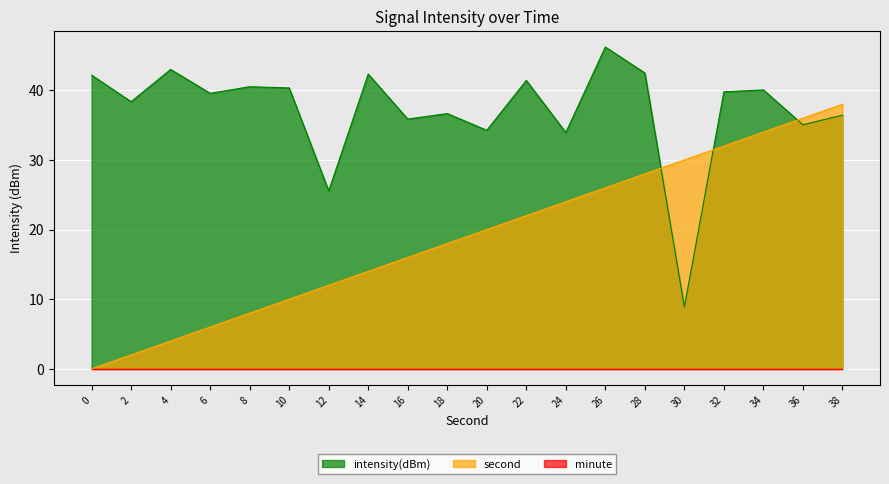

How many values in the intensity(dBm) series exceed 39?

11